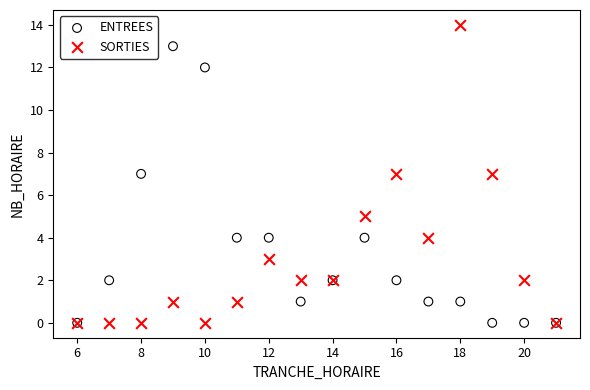

Which series has the widest spread of Y values?

SORTIES